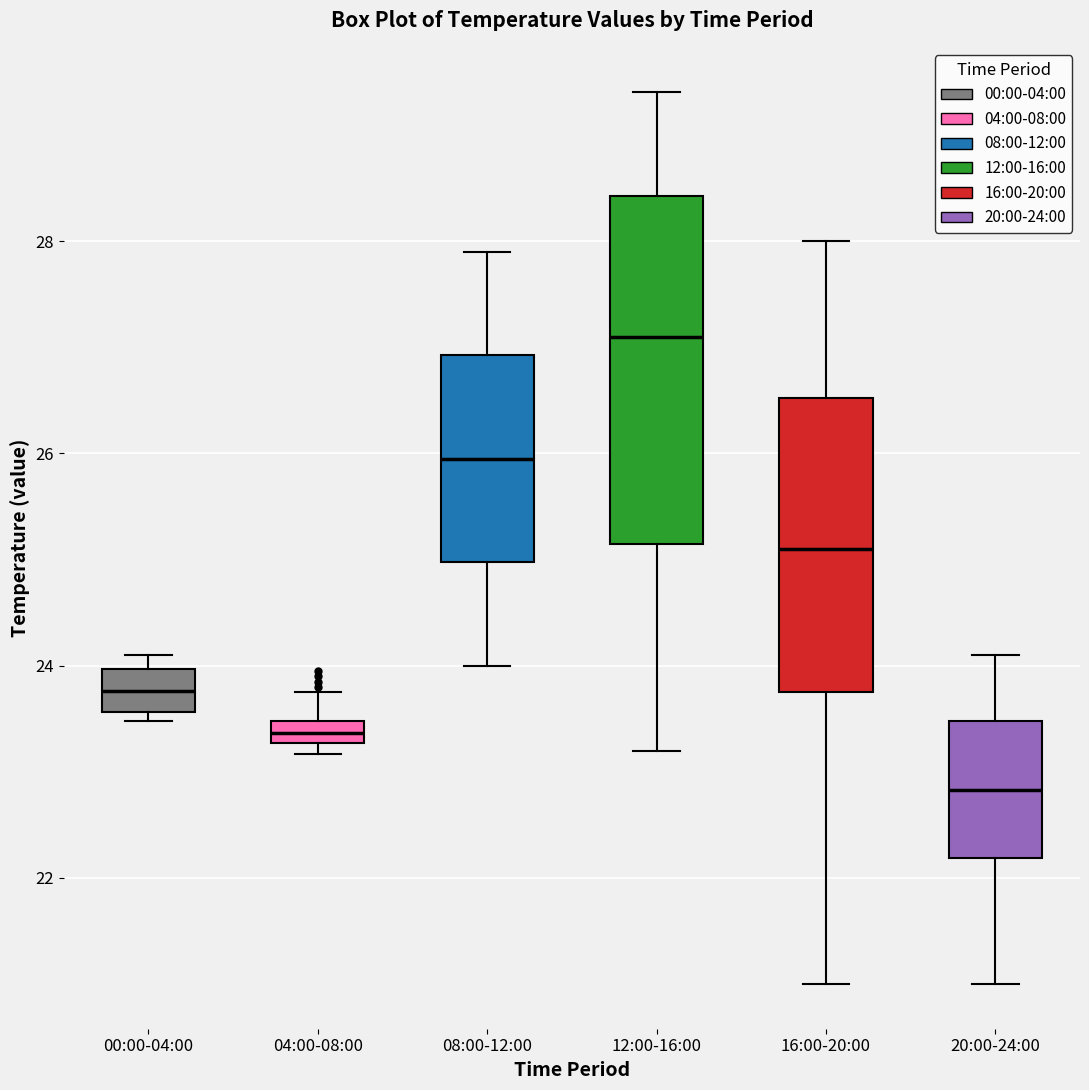

Which box has the highest median line?

12:00-16:00